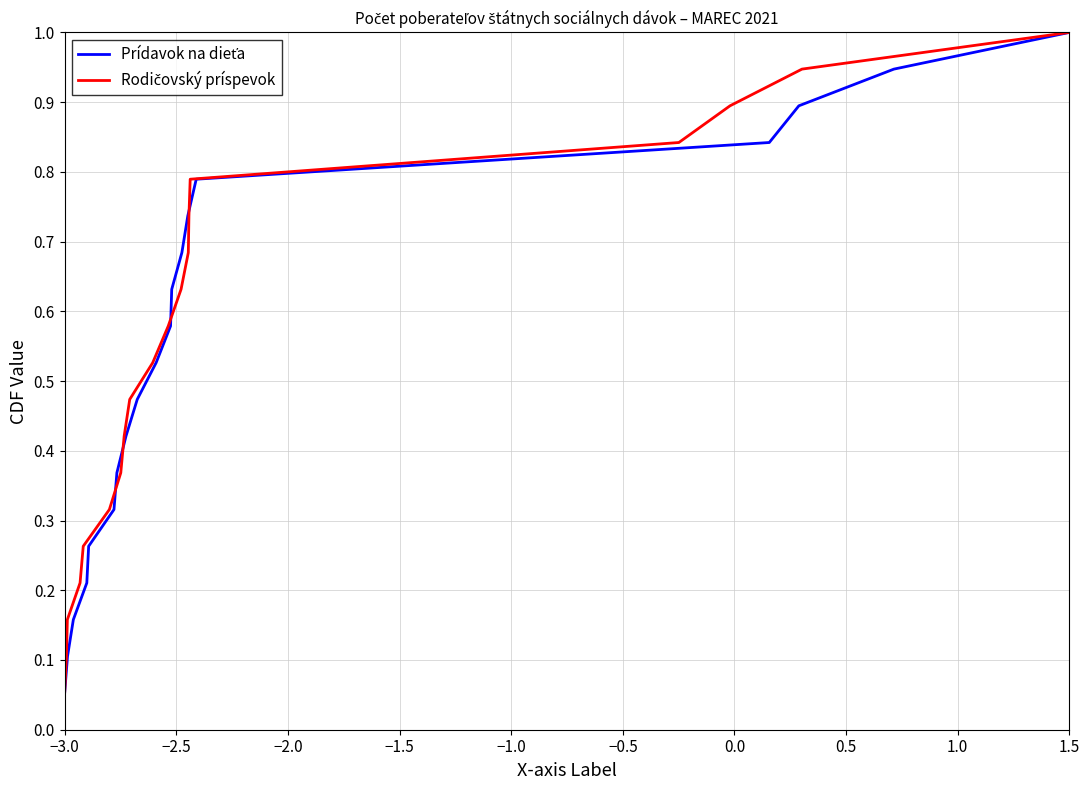

The value of Prídavok na dieťa at 17 is 1.6. True or false?

False